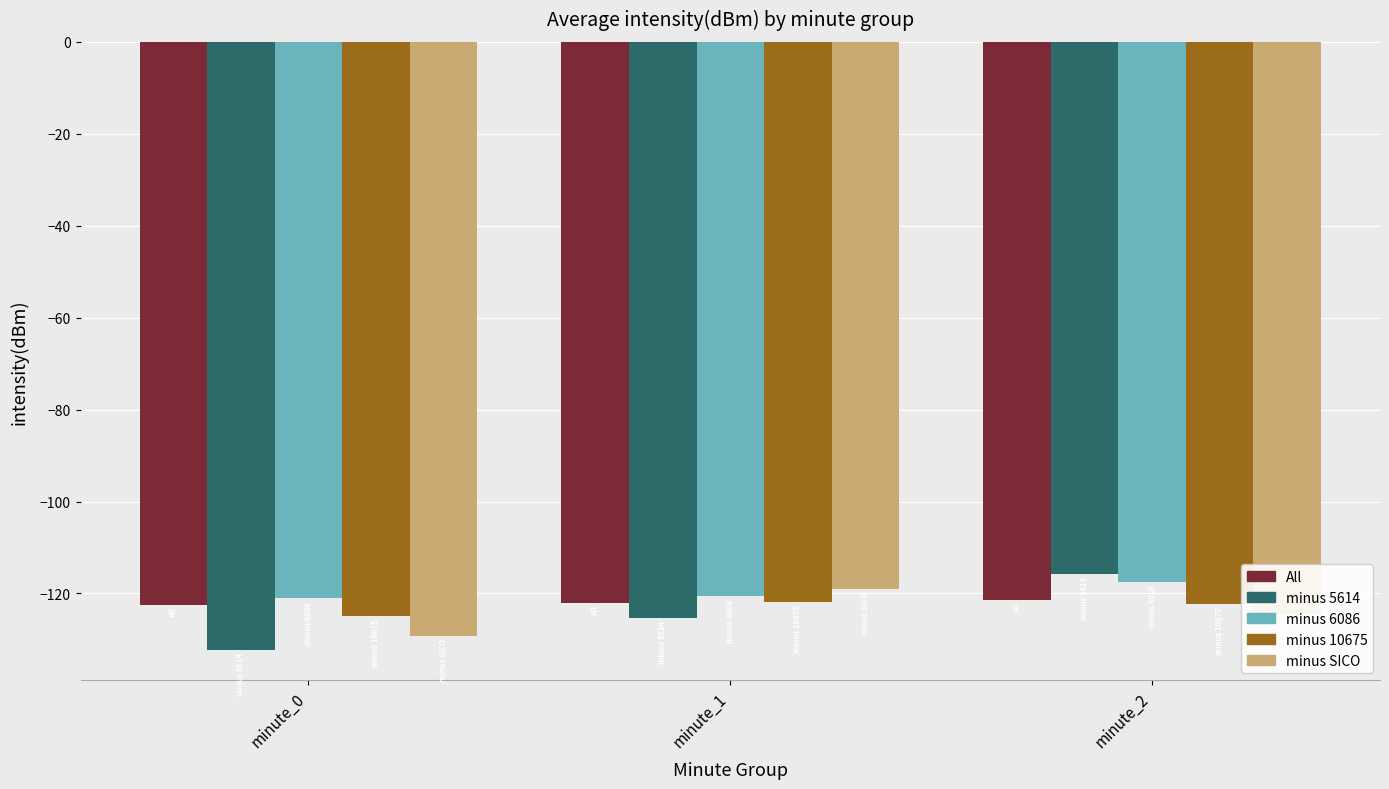

What is the sum of all All values?

-366.0